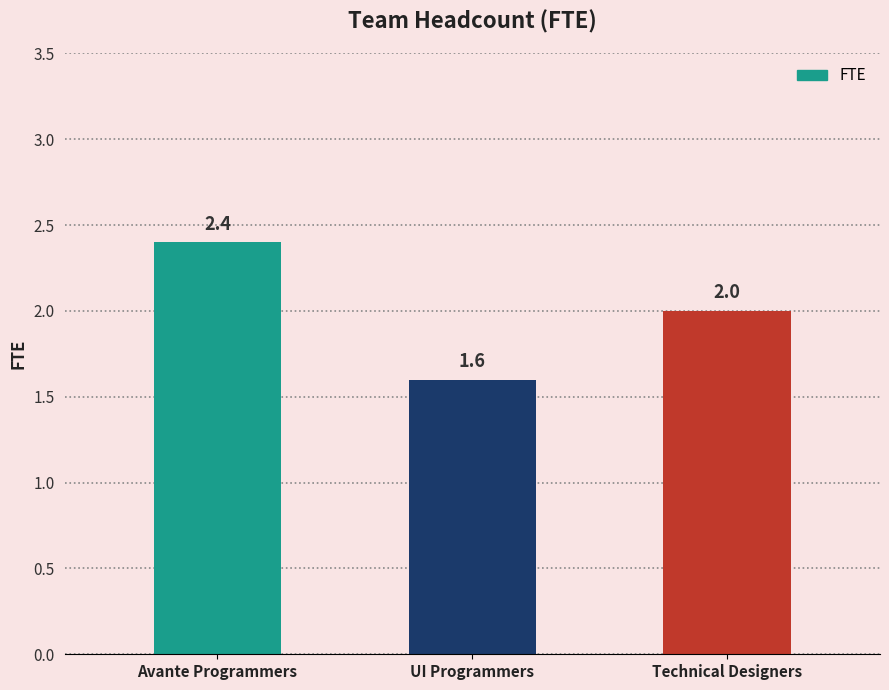

What is the average value?

2.0